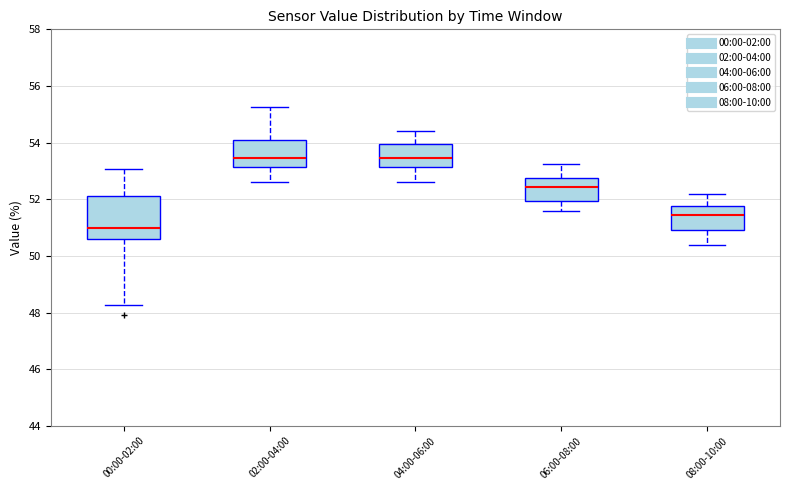

Where does the median line of the box for 04:00-06:00 sit on the y-axis? The values are not printed on the chart, so give them approximately, as read against the axis.

53.4